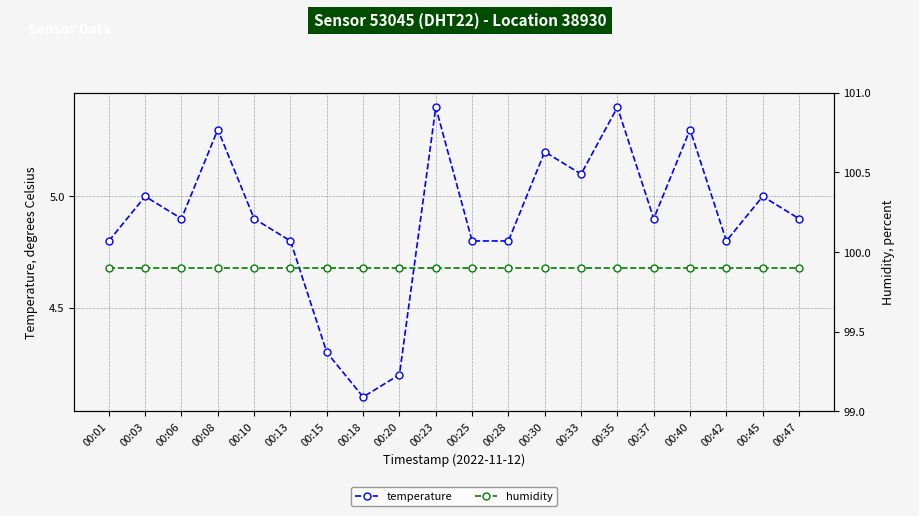

Reading left to right, transcribe all the data shown in this chart.

temperature: 4.8	5.0	4.9	5.3	4.9	4.8	4.3	4.1	4.2	5.4	4.8	4.8	5.2	5.1	5.4	4.9	5.3	4.8	5.0	4.9
humidity: 99.9	99.9	99.9	99.9	99.9	99.9	99.9	99.9	99.9	99.9	99.9	99.9	99.9	99.9	99.9	99.9	99.9	99.9	99.9	99.9